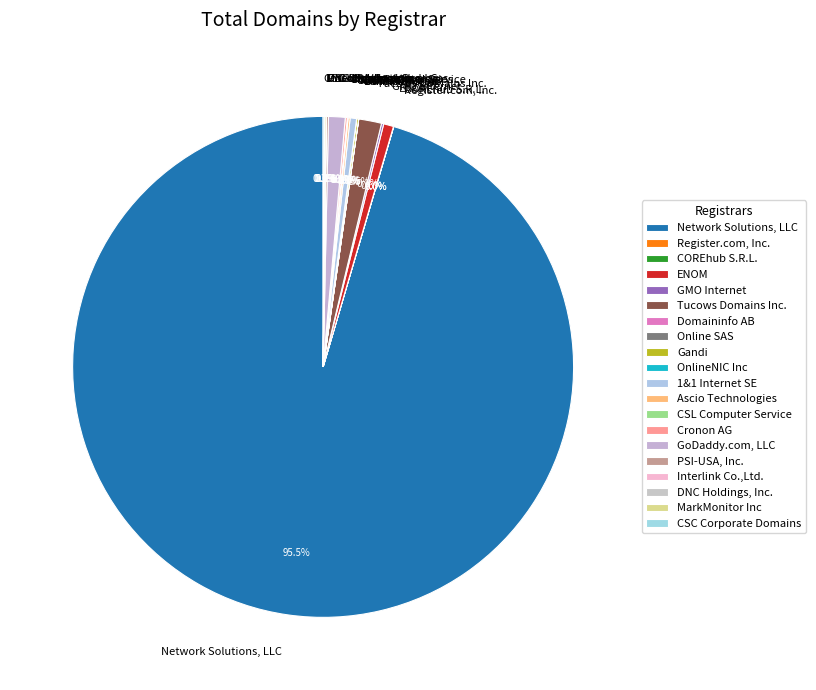

Which slice represents more than half of the pie?

Network Solutions, LLC